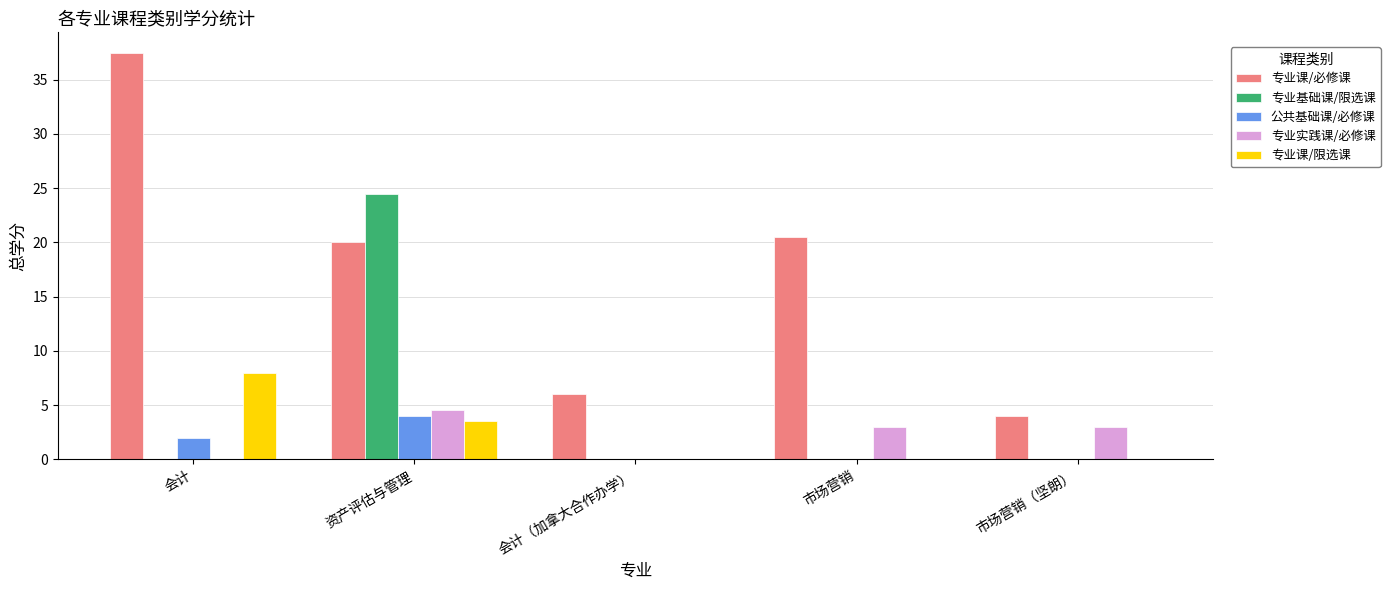

The value of 专业课/必修课 at 市场营销（坚朗） is 2.4. True or false?

False